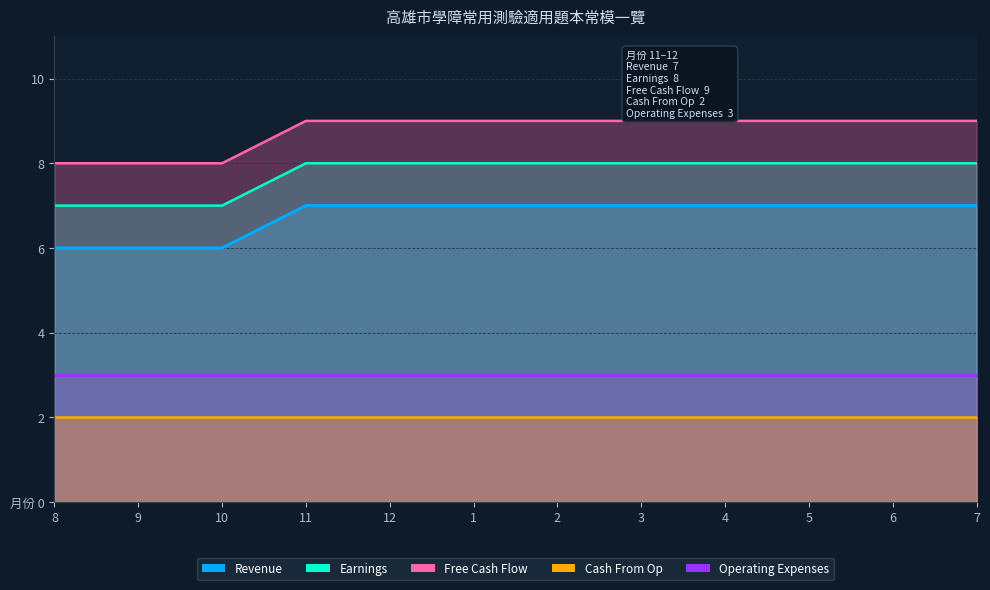

Count the number of categories in the chart.

12